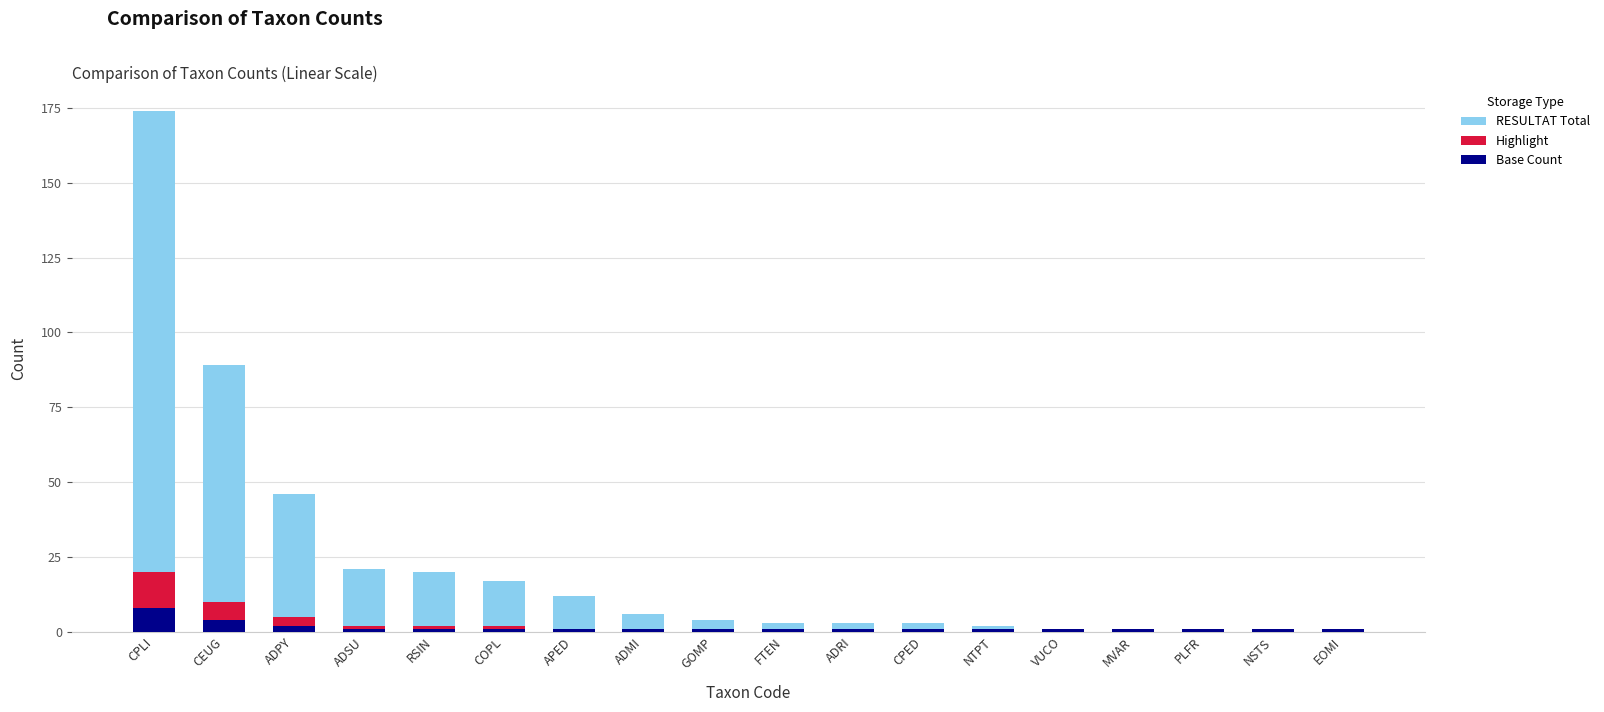

How many series are shown in this chart?

3